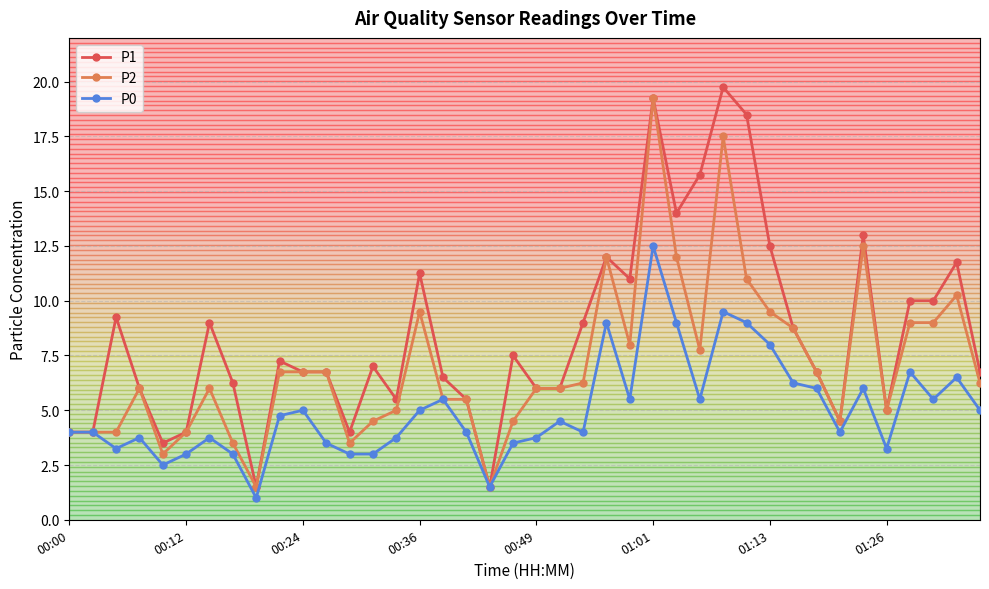

True or false: P2 has more than 0 points higher than both neighbors.

True